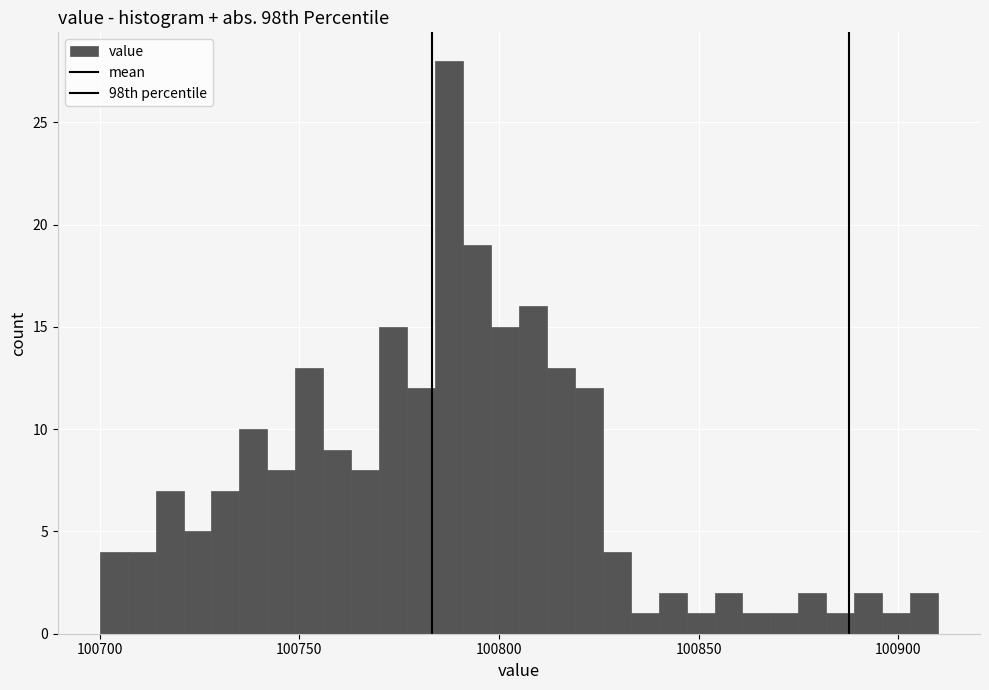

Read against the x-axis, roughly where is the centre of the tallest bar?

100790